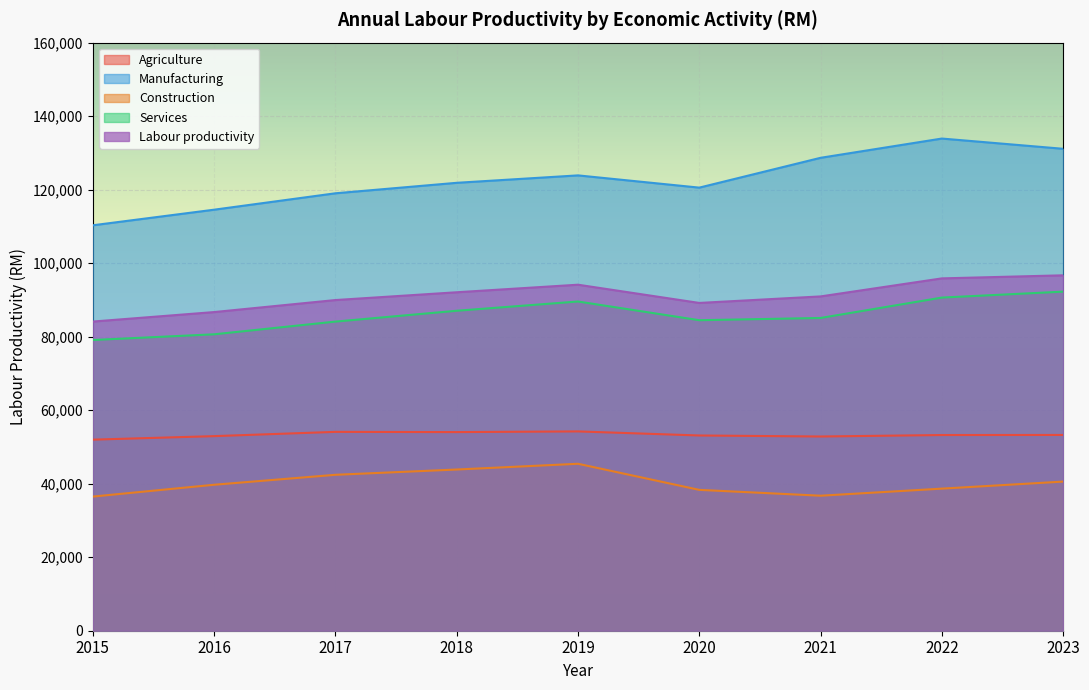

What is the lowest value of the Agriculture series?

51984